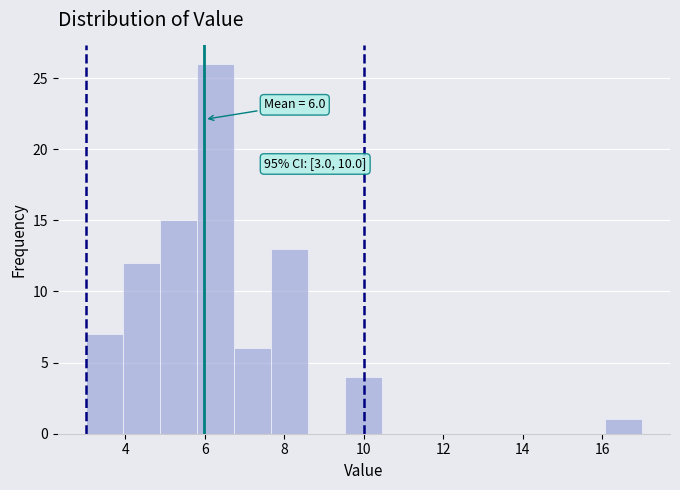

Over which range of the x-axis is the bar tallest?

5.8 to 6.8